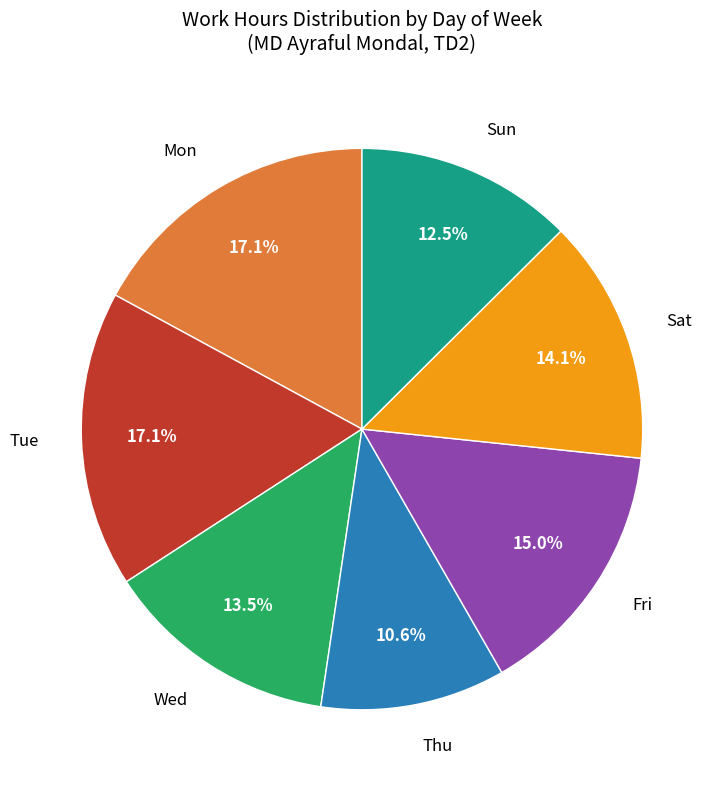

Does any single category account for the majority?

No